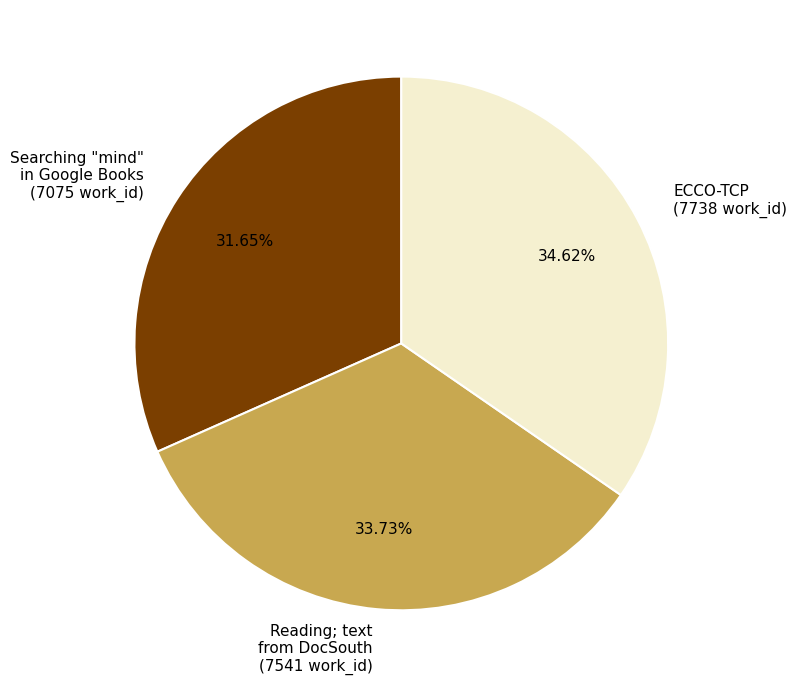

To the nearest percent, what portion does ECCO-TCP represent?

35%